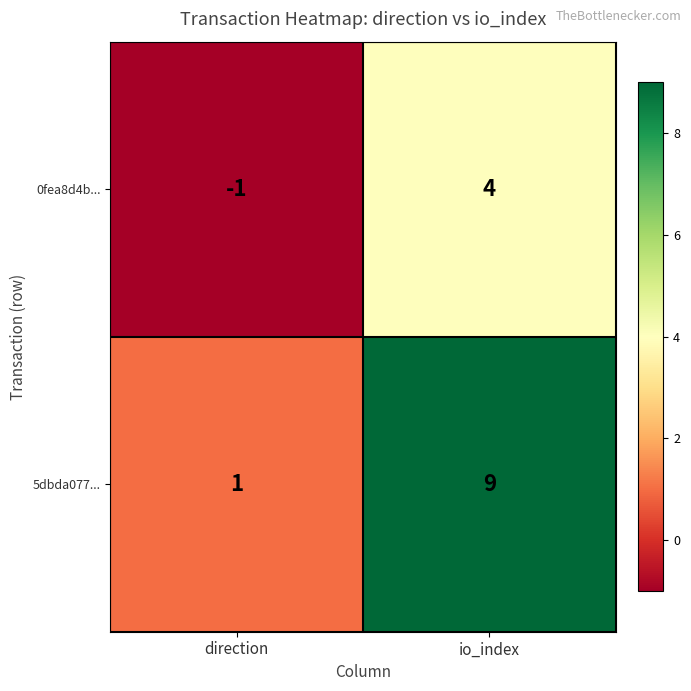

What is the sum of the 0fea8d4b... values at direction and io_index?

3